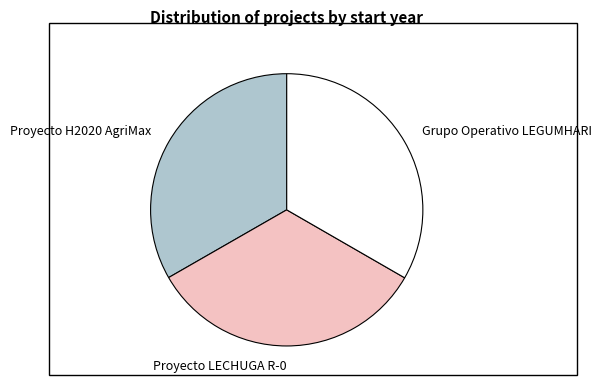

Is the sum of Proyecto H2020 AgriMax and Grupo Operativo LEGUMHARI greater than half?

Yes